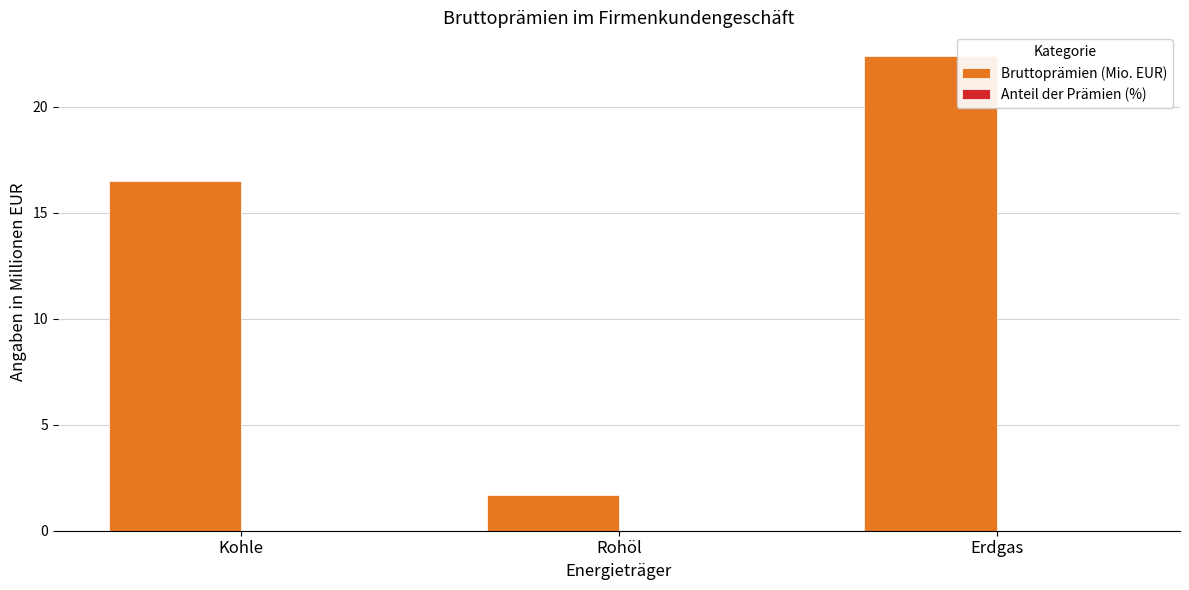

What is the maximum value for Bruttoprämien (Mio. EUR)?

22.4